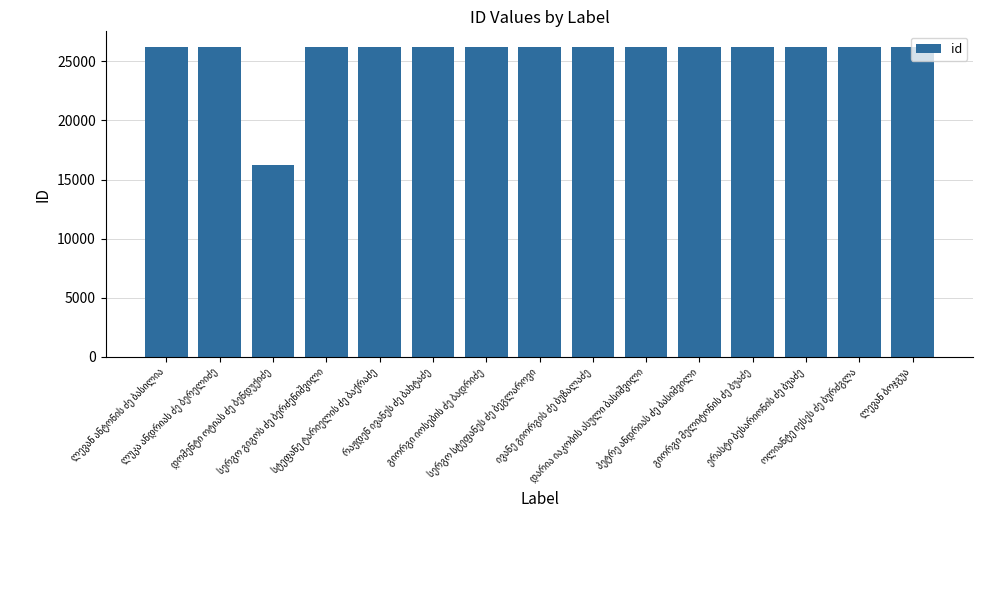

What is the difference between the second highest and minimum values?

9973